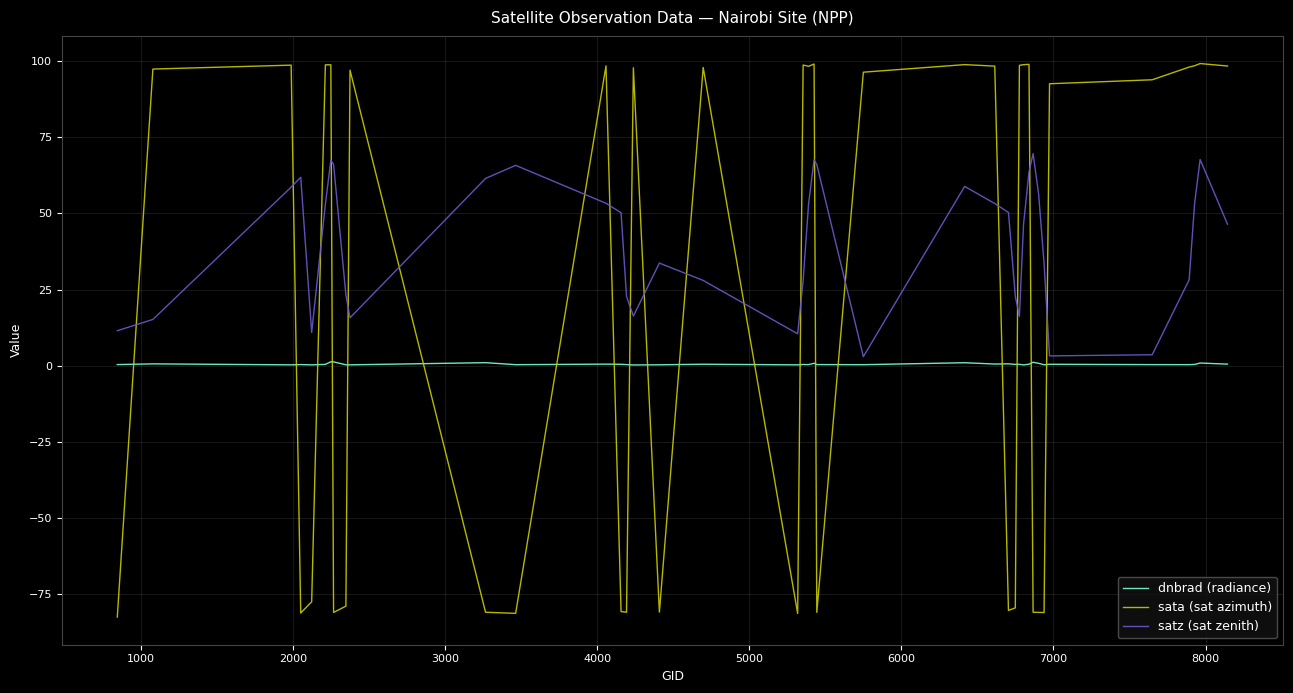

What is the average value of the dnbrad (radiance) series?

0.5